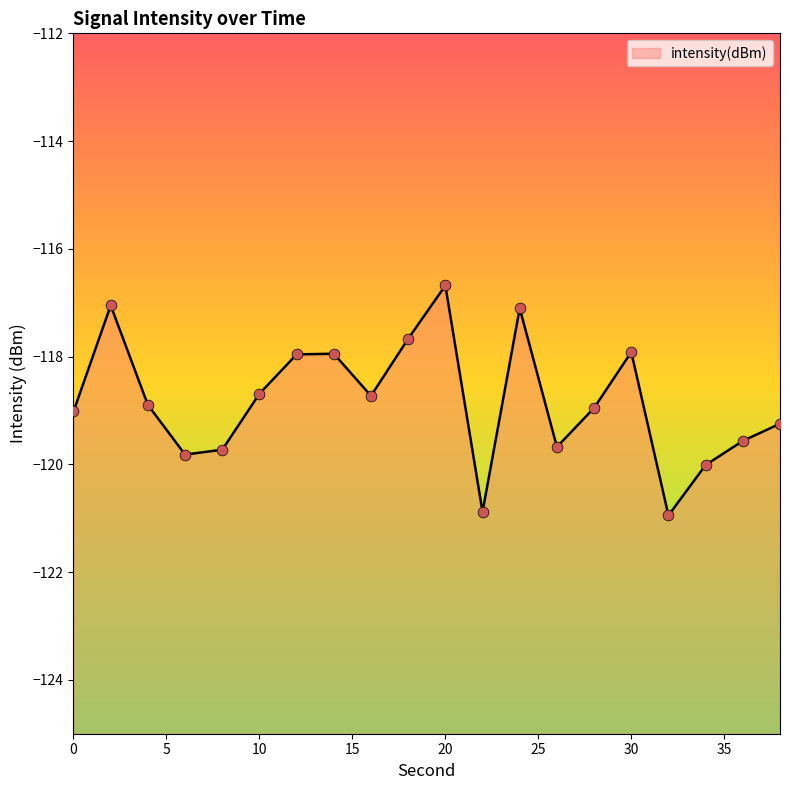

What is the change in value from 30 to 34?

-2.1